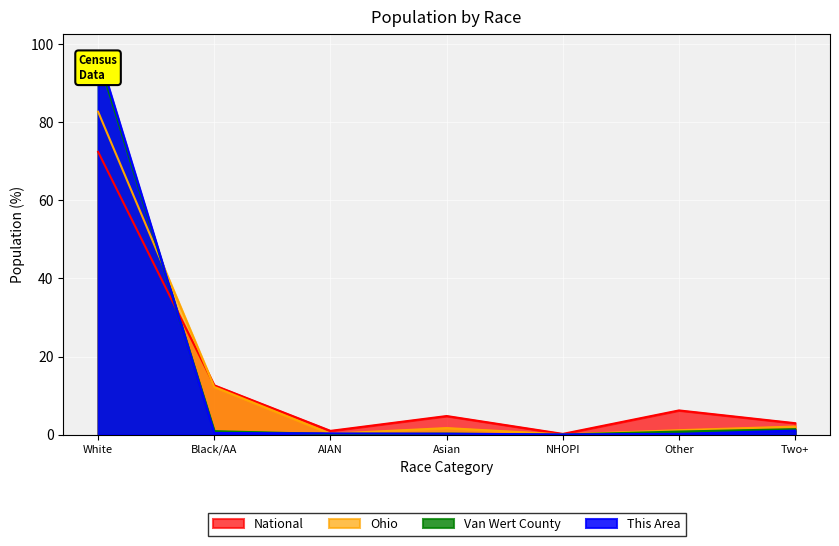

Is the value of Ohio at White greater than the value of This Area at NHOPI?

Yes